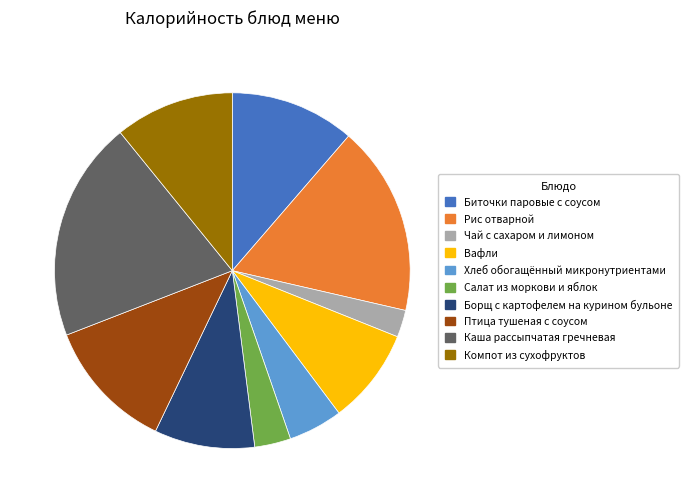

Does any single category account for the majority?

No